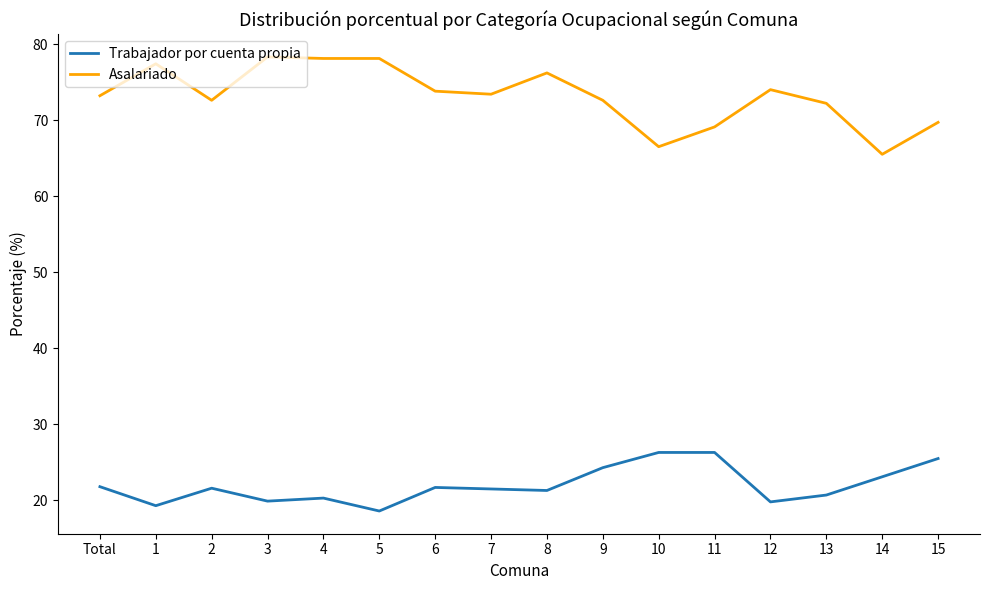

Rank the series by their maximum value, from highest to lowest.

Asalariado, Trabajador por cuenta propia